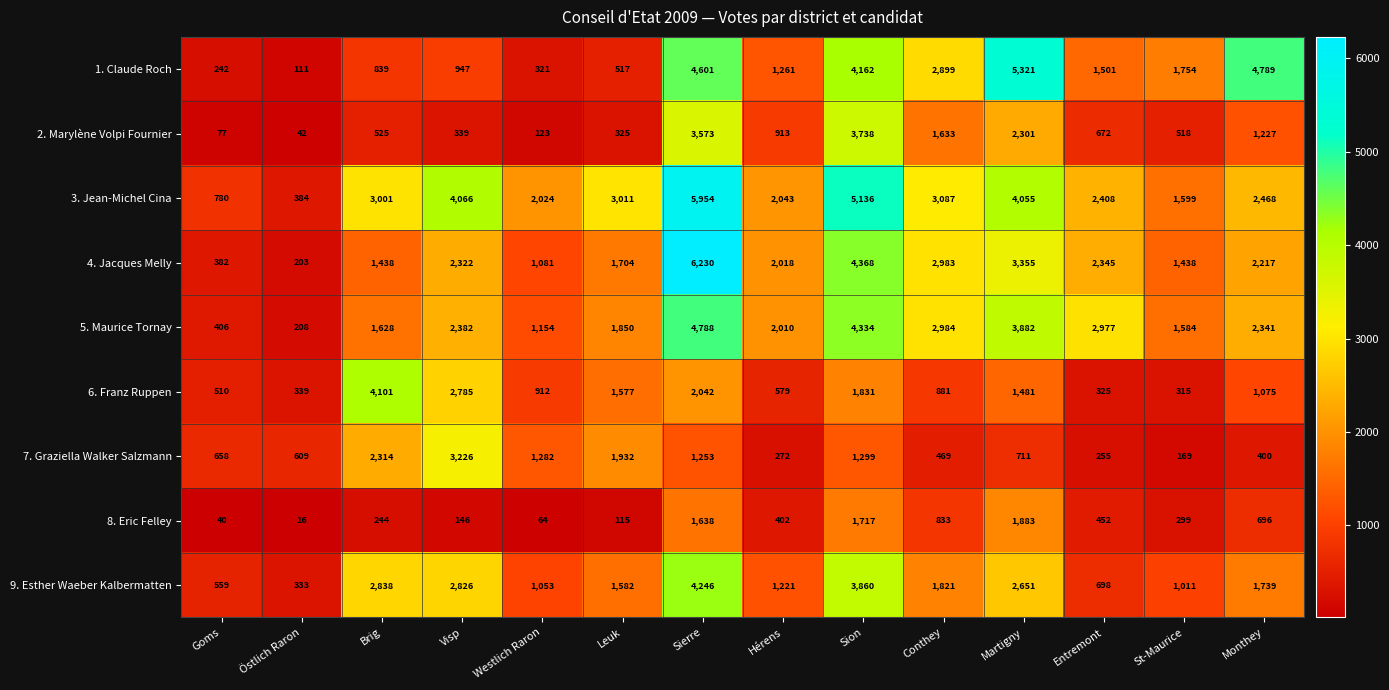

List the series in order of their peak value, lowest first.

8. Eric Felley, 7. Graziella Walker Salzmann, 2. Marylène Volpi Fournier, 6. Franz Ruppen, 9. Esther Waeber Kalbermatten, 5. Maurice Tornay, 1. Claude Roch, 3. Jean-Michel Cina, 4. Jacques Melly